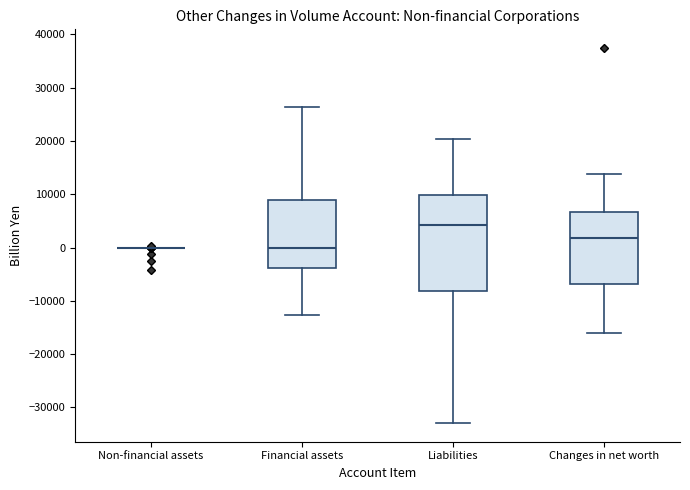

Reading left to right, read every box against the y-axis: the position of its median line, the range the box covers, and the ends of its whiskers. The values are not printed on the chart, so give them approximately, as read against the axis.

Non-financial assets: box collapsed to a line at 0, whiskers 0 to 0
Financial assets: median 0, box -4000 to 9000, whiskers -13000 to 26000
Liabilities: median 4000, box -8000 to 10000, whiskers -33000 to 20000
Changes in net worth: median 2000, box -7000 to 7000, whiskers -16000 to 14000